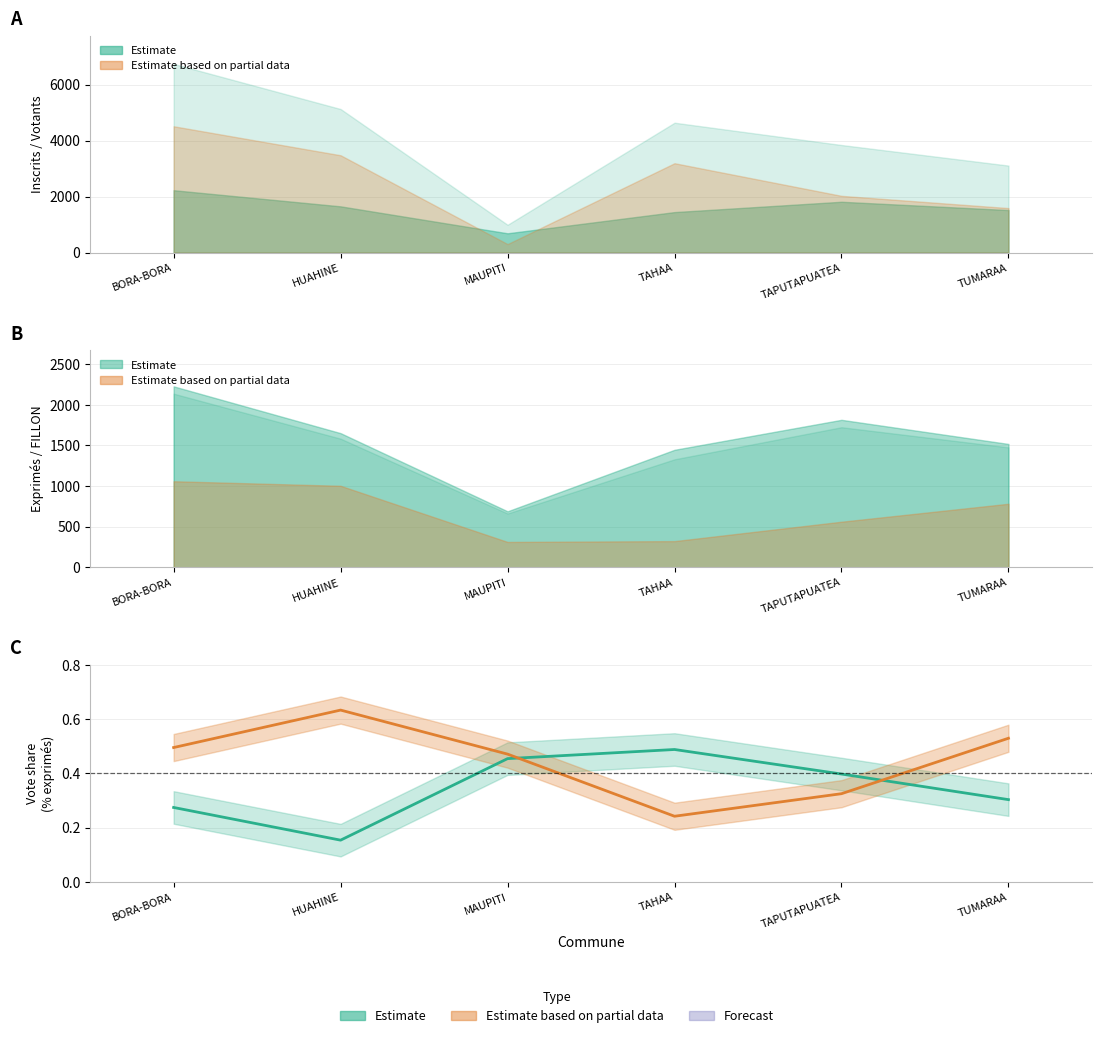

What is the sum of all LE PEN % exprimés values?

2.1